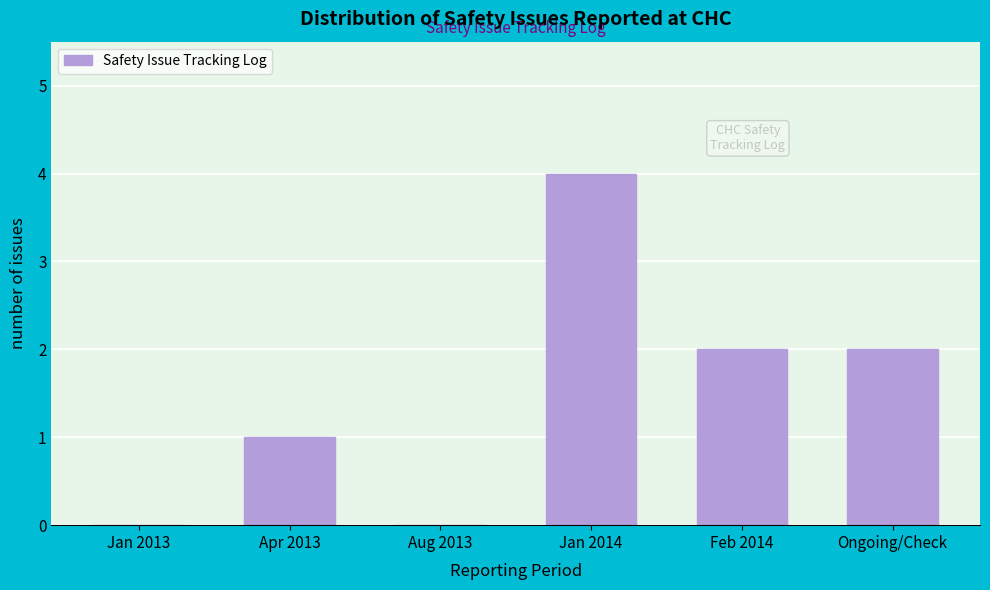

Reading right to left, transcribe all the data shown in this chart.

Ongoing/Check=2	Feb 2014=2	Jan 2014=4	Aug 2013=0	Apr 2013=1	Jan 2013=0